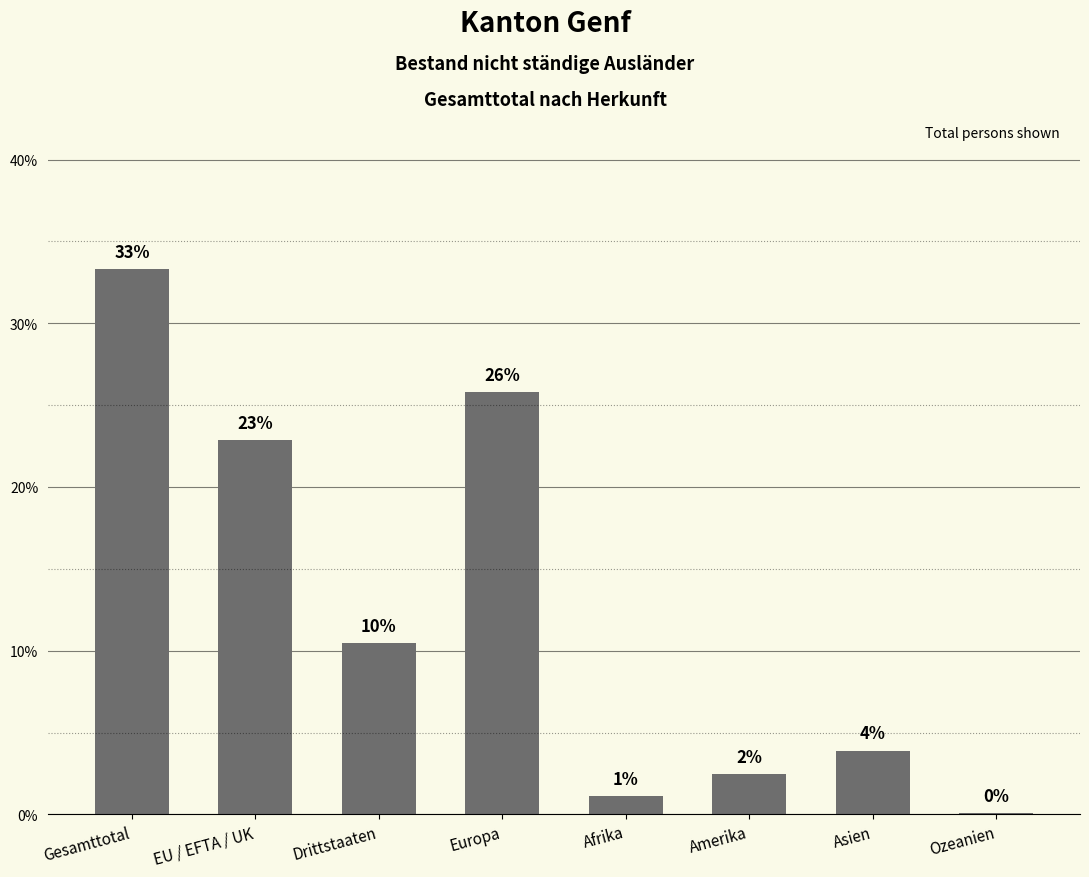

List the labels in order of value, smallest first.

Ozeanien, Afrika, Amerika, Asien, Drittstaaten, EU / EFTA / UK, Europa, Gesamttotal